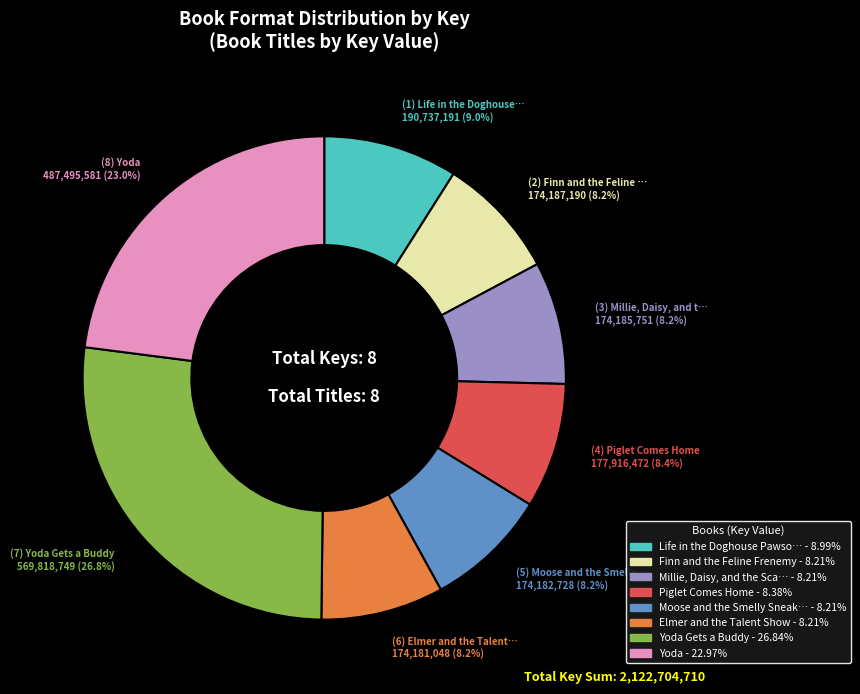

Does any single category account for the majority?

No